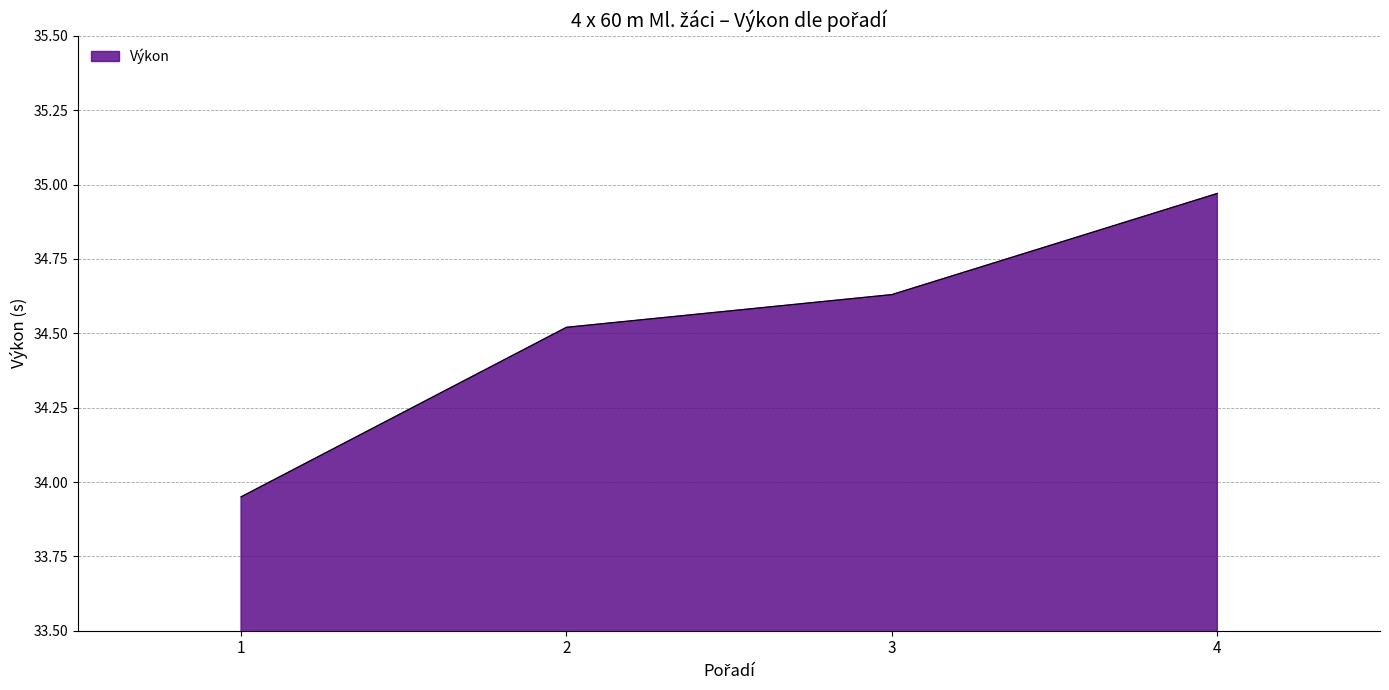

Approximately how many times larger is the value at 1 compared to 3?

1.0